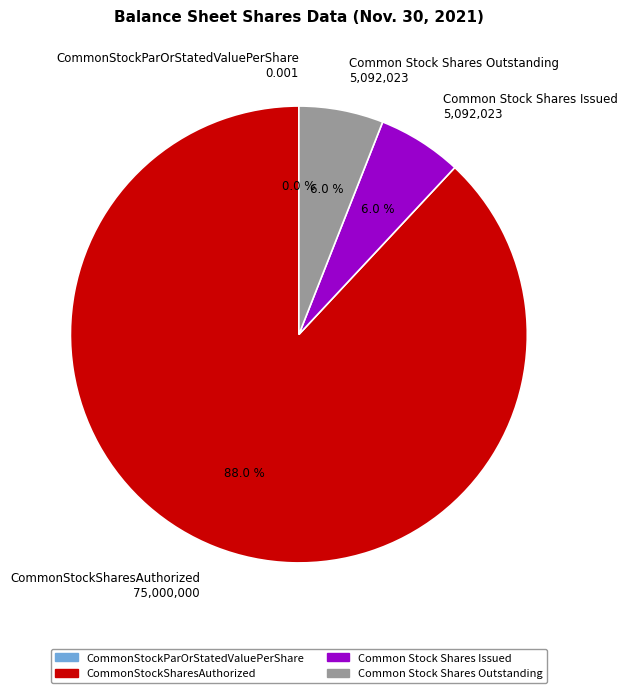

What percentage is the Common Stock Shares Issued slice, to the nearest percent?

6%